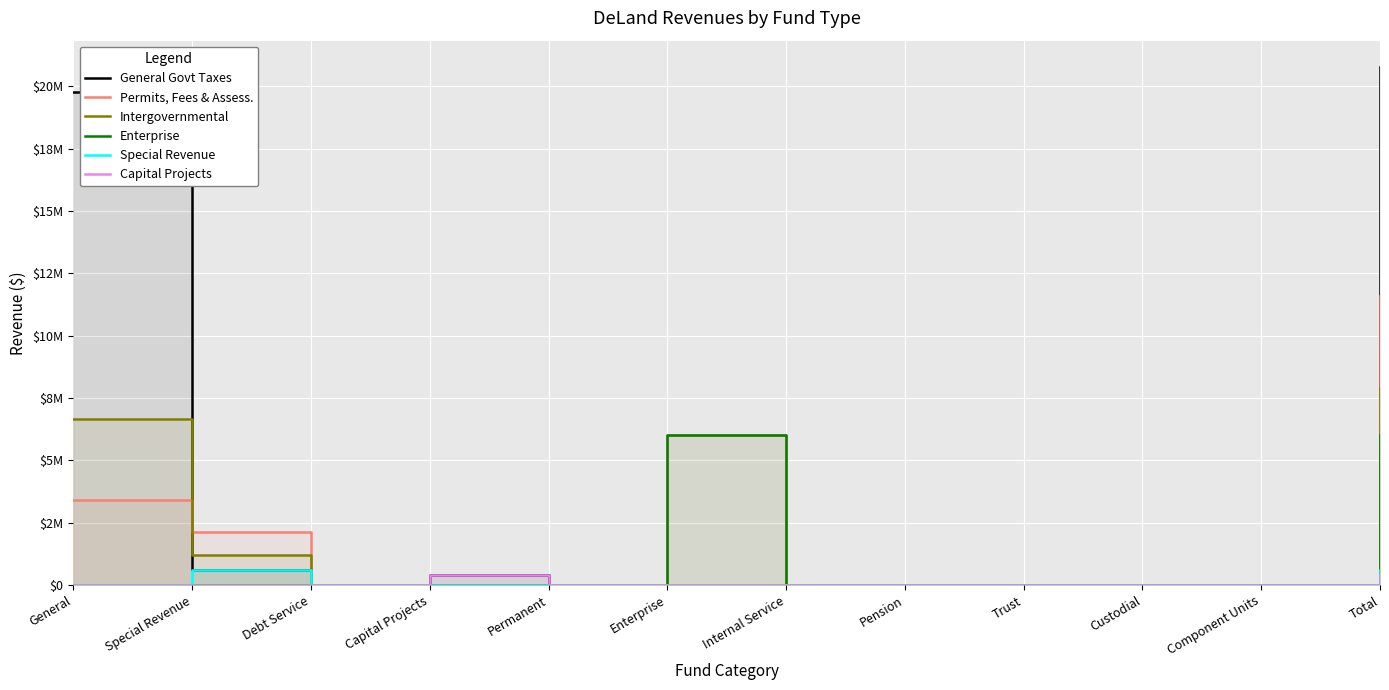

How many lines are shown in the chart?

6